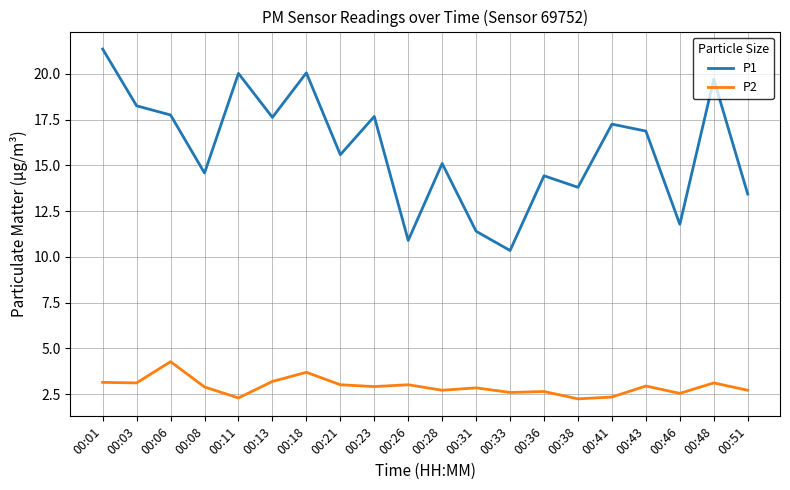

Which series has the largest range (max minus min)?

P1